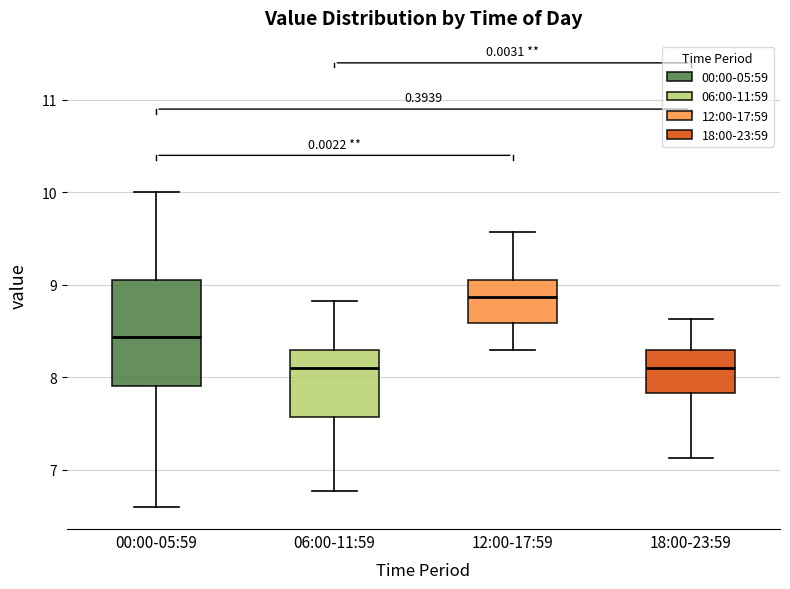

Which box has the highest median line?

12:00-17:59